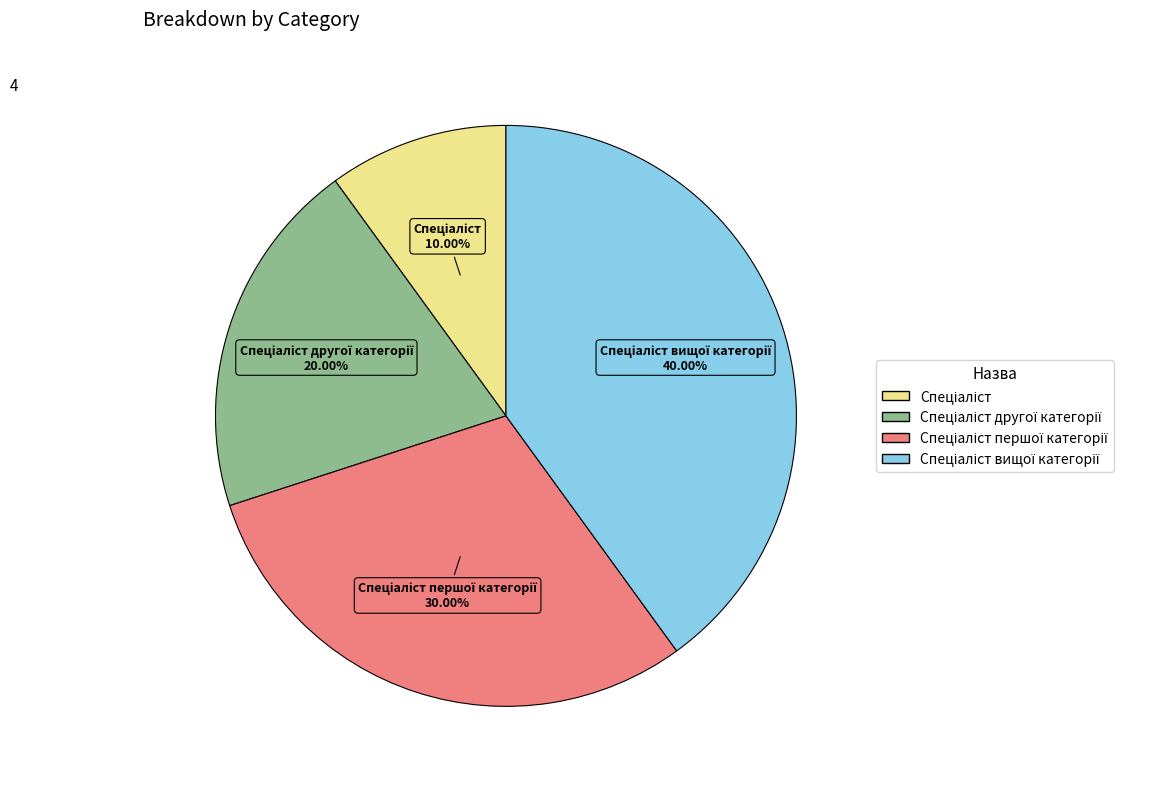

Is there any slice that represents more than half of the pie?

No